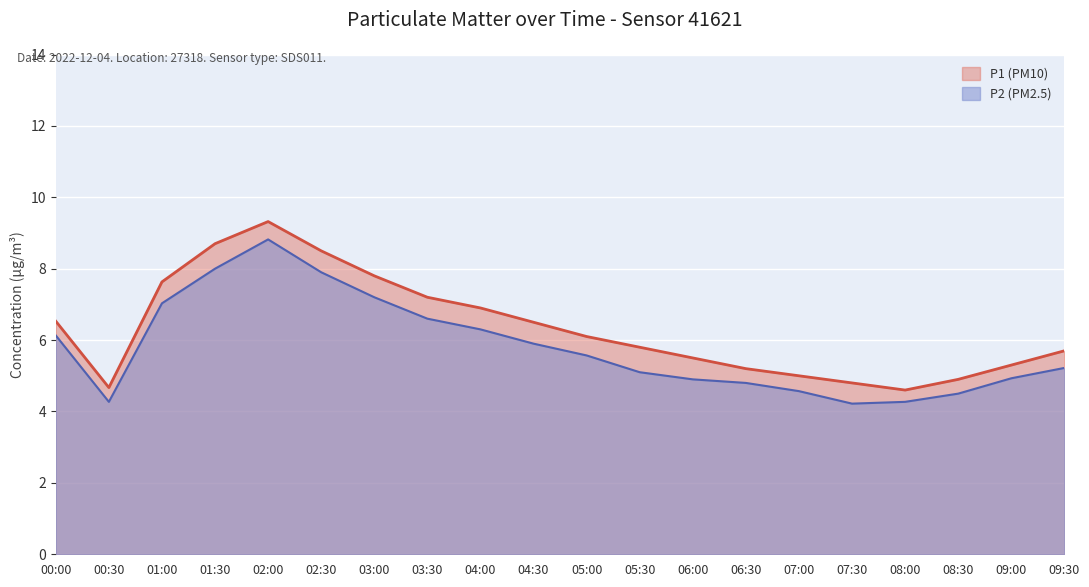

What is the total value across all series at 05:30?

10.9